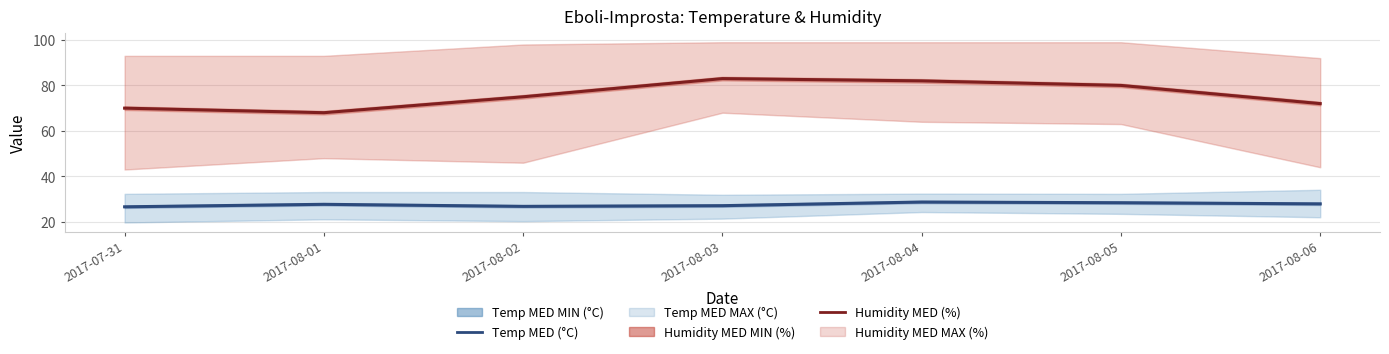

True or false: Temp MED (°C) and Humidity MED (%) intersect in this chart.

False